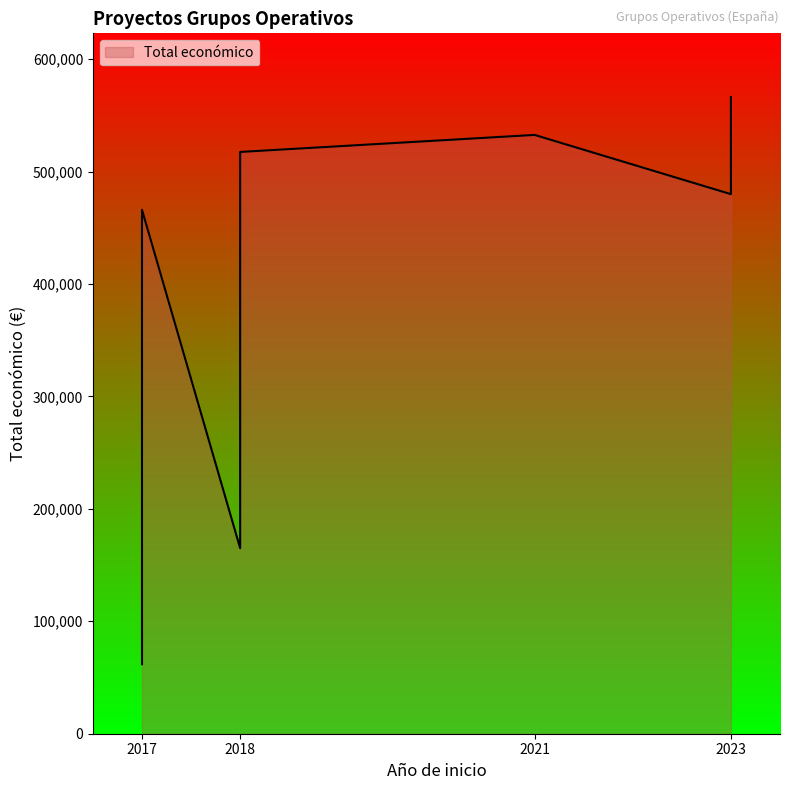

Which series has the largest total across all categories?

Total económico